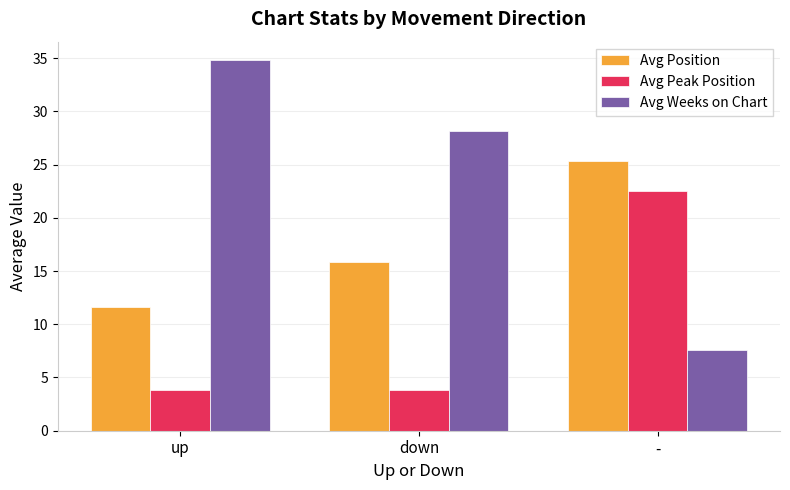

The value of Avg Weeks on Chart at up is 47.3. True or false?

False